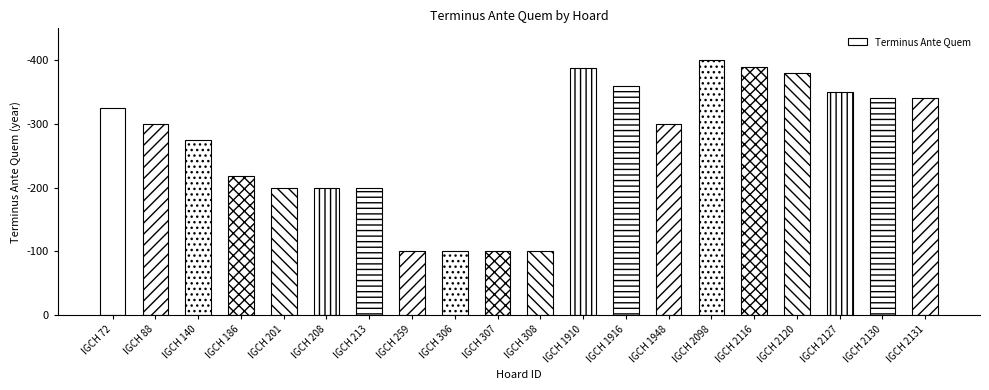

What is the greatest value displayed?

400